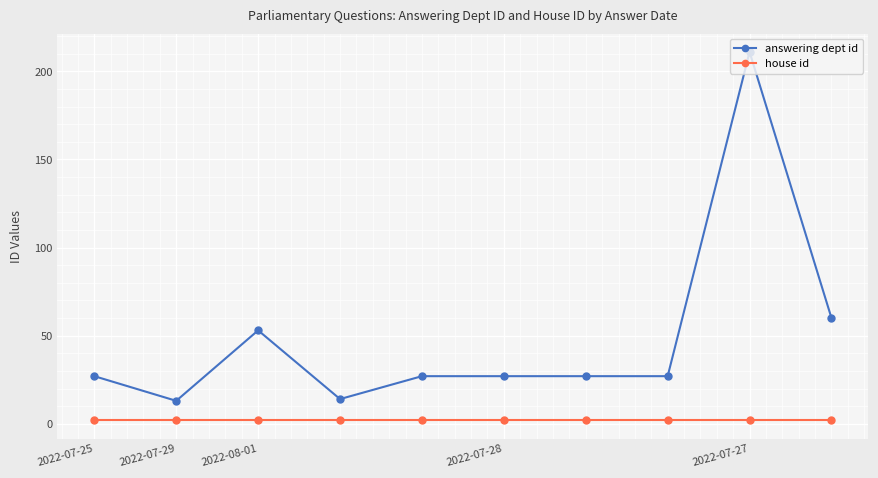

What is the highest value of the answering dept id series?

211